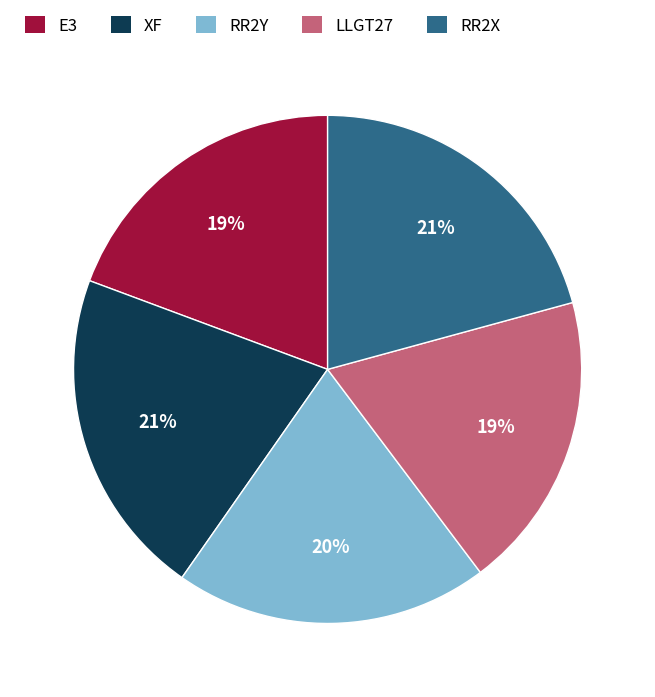

Between RR2X and RR2Y, which is larger?

RR2X